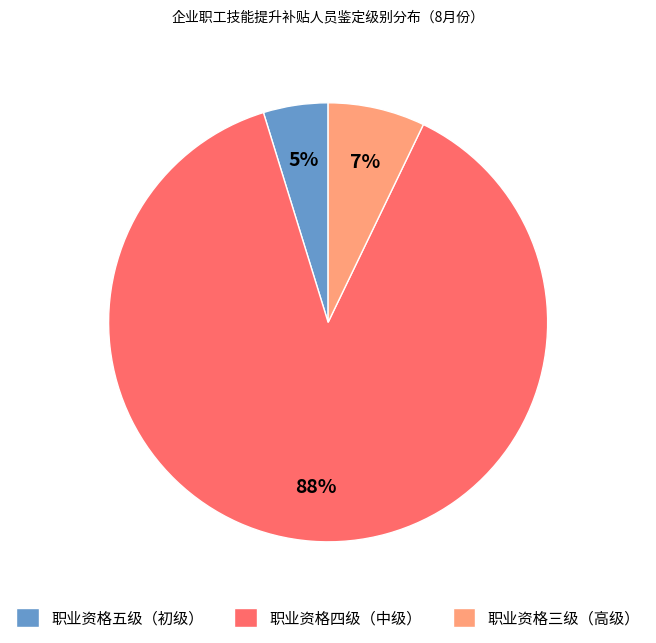

True or false: 职业资格五级（初级） accounts for 13% of the total.

False